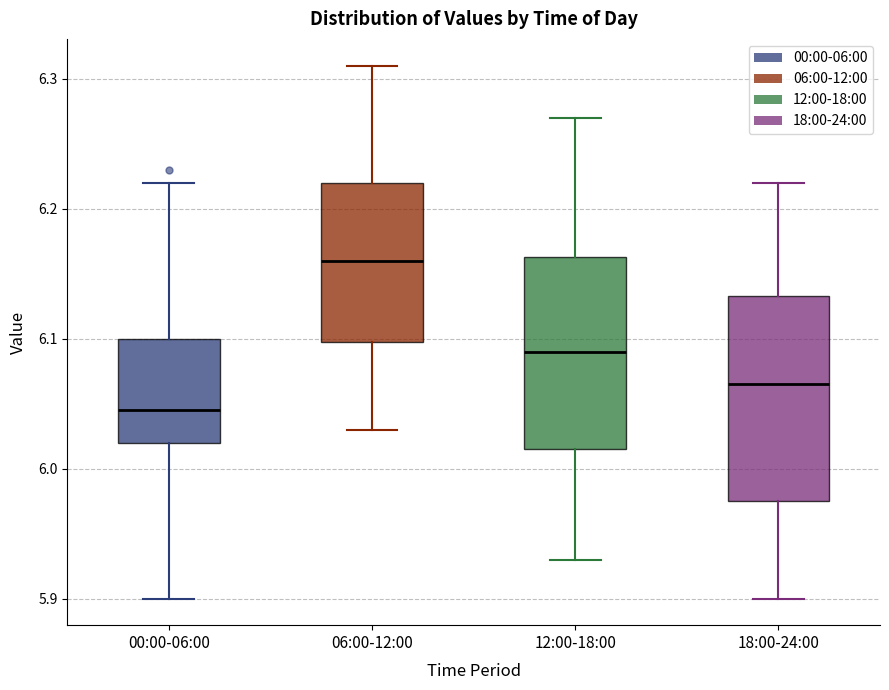

Which box's median line is the lowest?

00:00-06:00